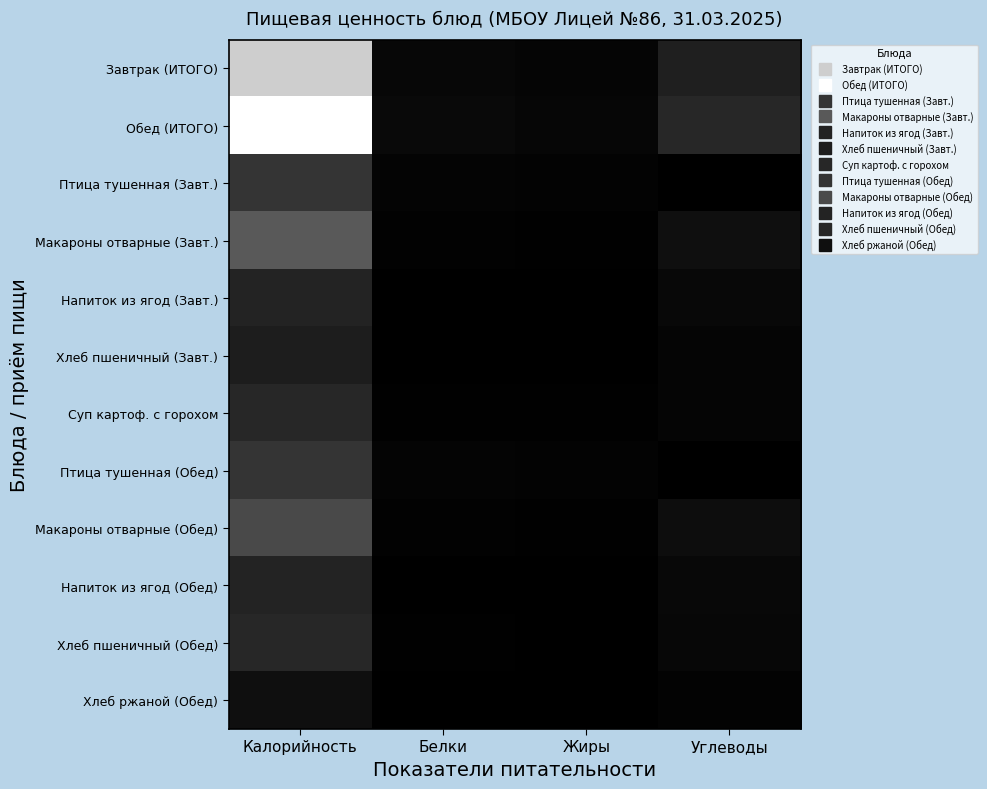

What is the spread (max minus min) of values at Углеводы?

108.6